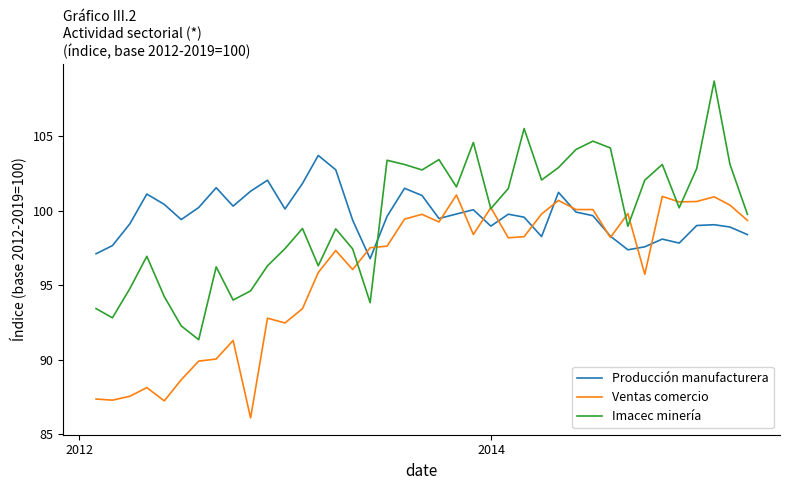

Which series has the widest spread of values?

Imacec minería